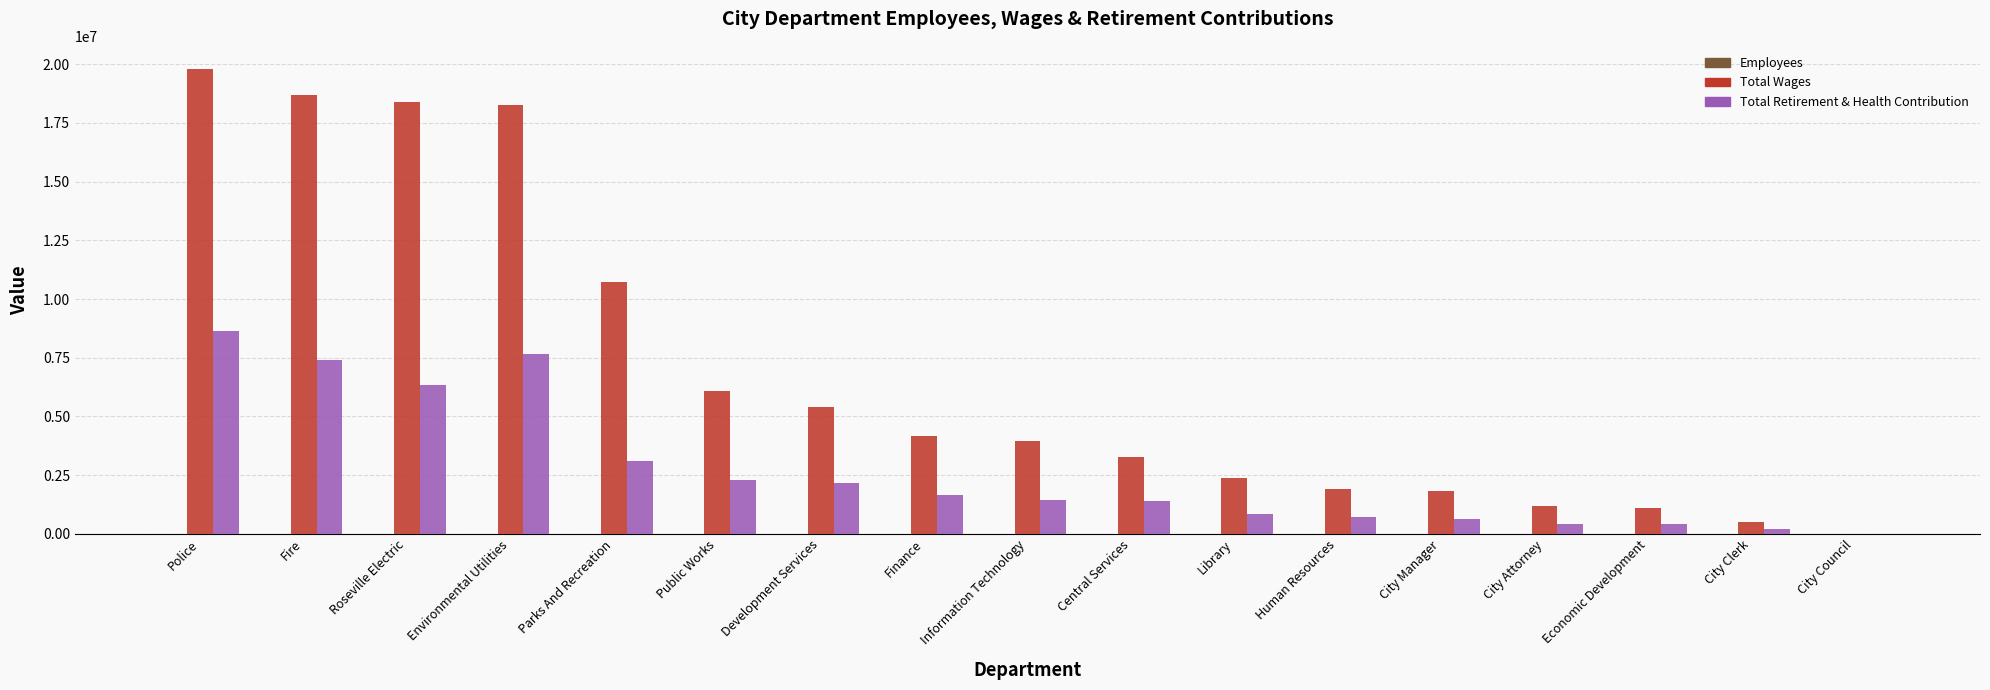

True or false: Total Wages has a value of 495313 at Human Resources.

False